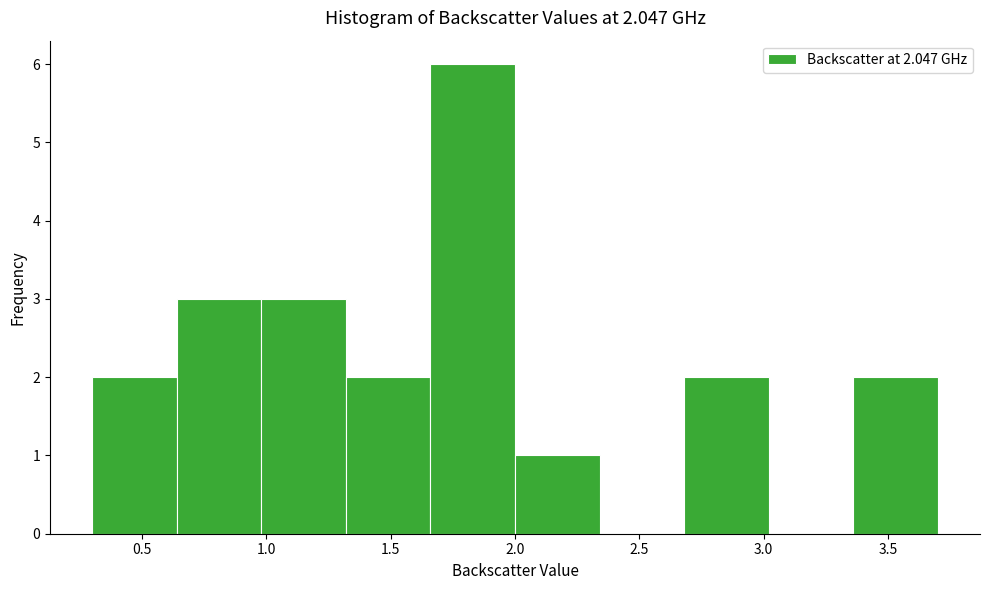

How tall is the bar that spans 0.30 to 0.64 on the x-axis? Neither the bar edges nor the heights are printed on the chart, so give them approximately, as read against the axes.

2